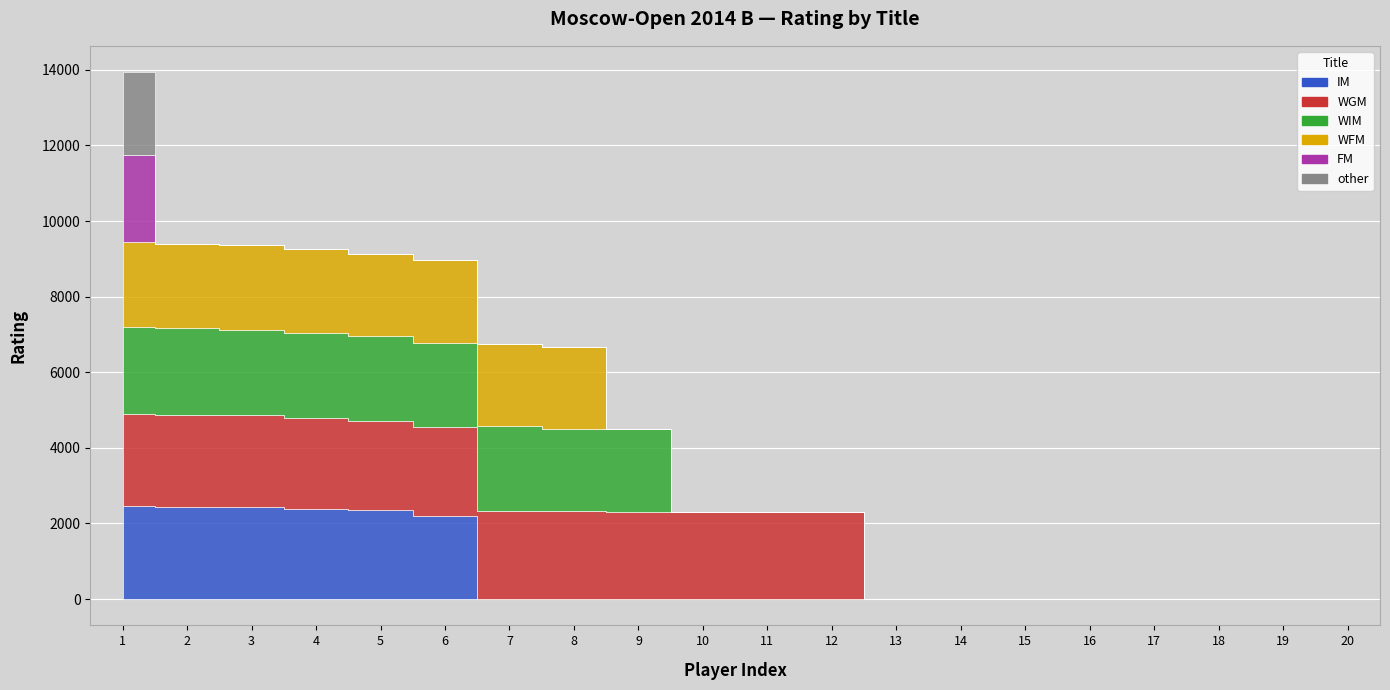

At which label is WGM closest to 1219?

12